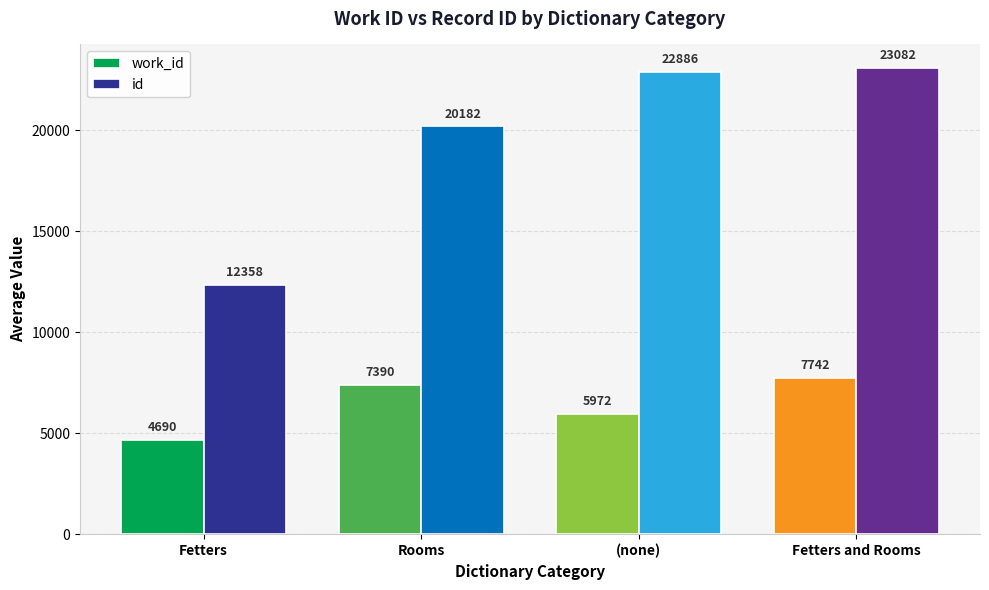

What is the greatest value displayed?

23082